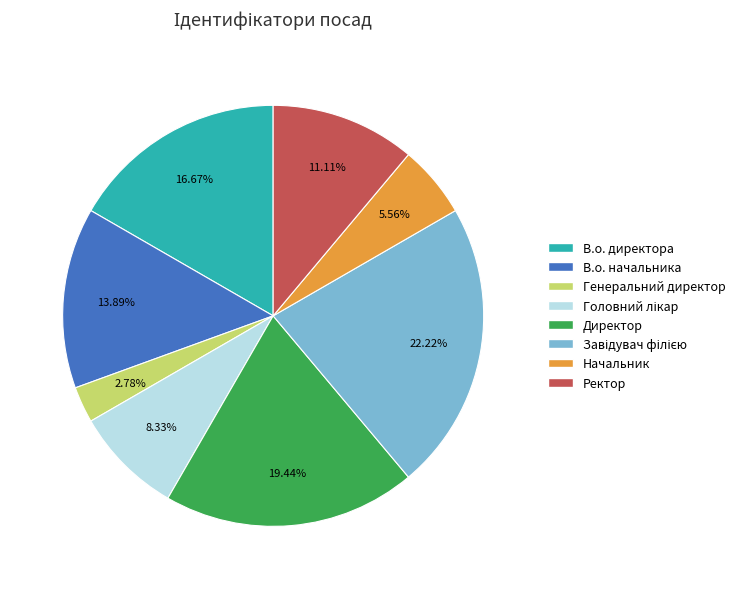

Combined, do В.о. начальника and Начальник account for over 50%?

No